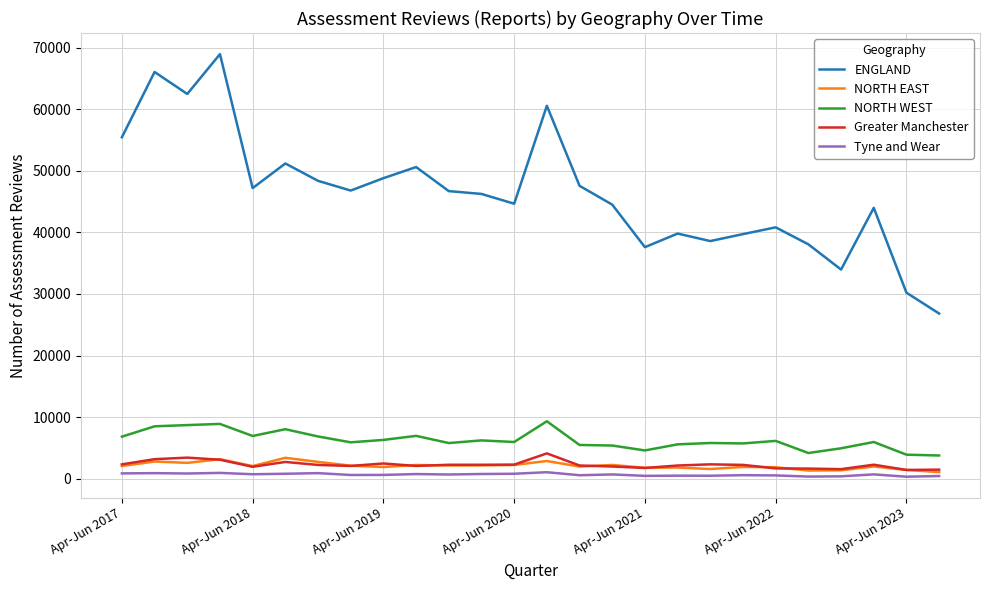

List the series in order of their peak value, highest first.

ENGLAND, NORTH WEST, Greater Manchester, NORTH EAST, Tyne and Wear